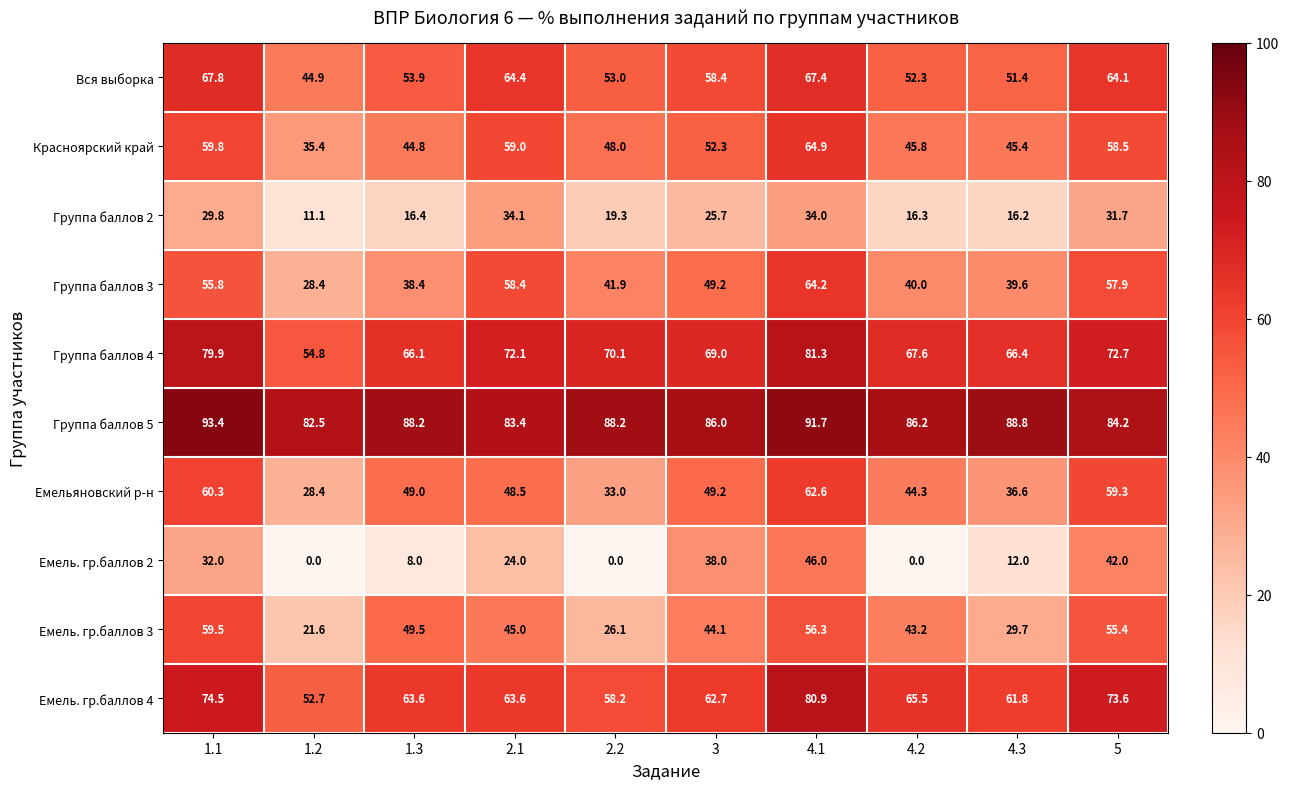

The Емельяновский р-н series shows 28.4 at 1.2. True or false?

True